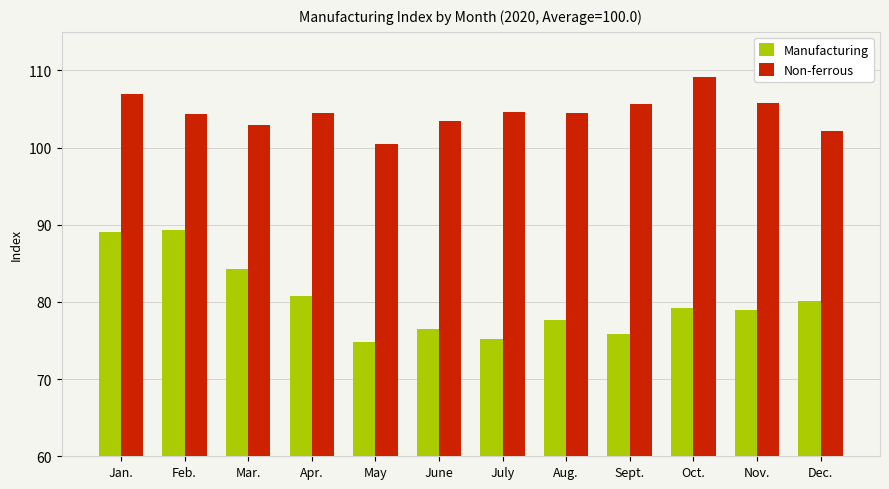

Read the Non-ferrous value at Feb..

104.4